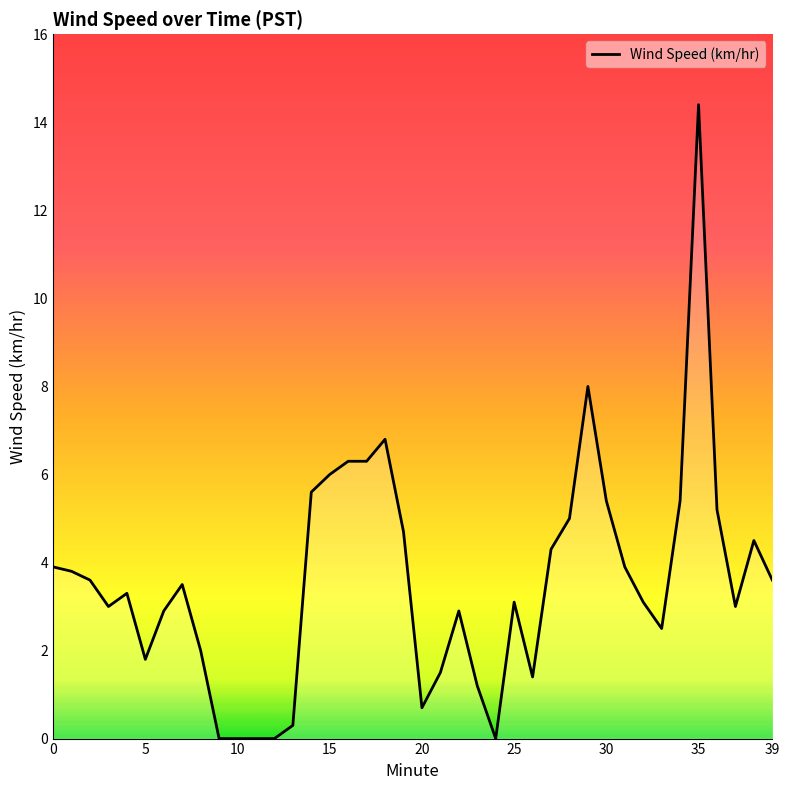

What is the difference between the maximum and minimum values?

14.4